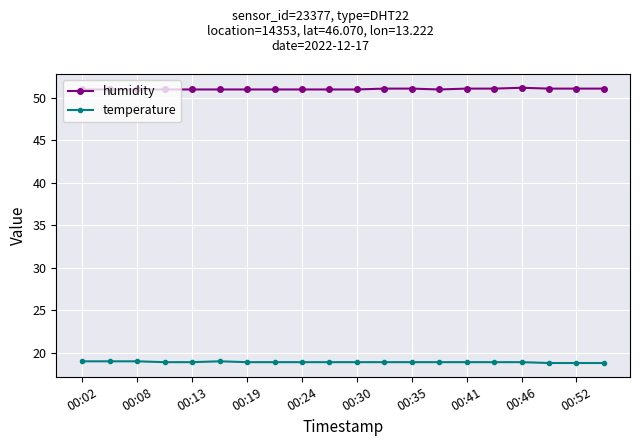

Does the chart have visible grid lines?

Yes